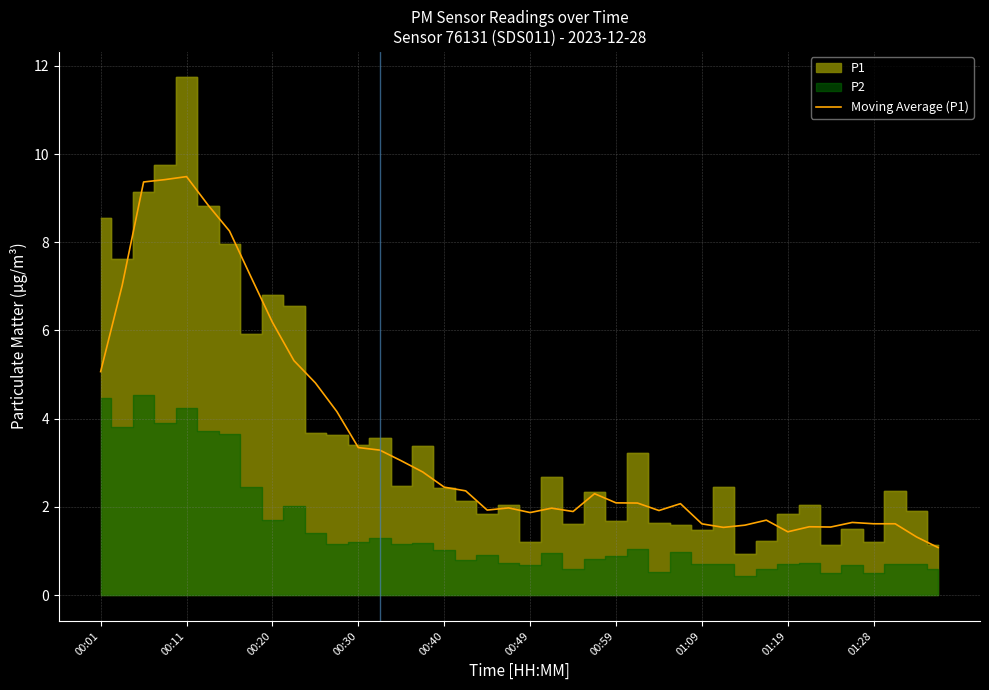

Reading left to right, transcribe all the data shown in this chart.

5.1	7.0	9.4	9.4	9.5	8.8	8.3	7.2	6.2	5.3	4.8	4.2	3.3	3.3	3.0	2.8	2.4	2.4	1.9	2.0	1.9	2.0	1.9	2.3	2.1	2.1	1.9	2.1	1.6	1.5	1.6	1.7	1.4	1.5	1.5	1.6	1.6	1.6	1.3	1.1